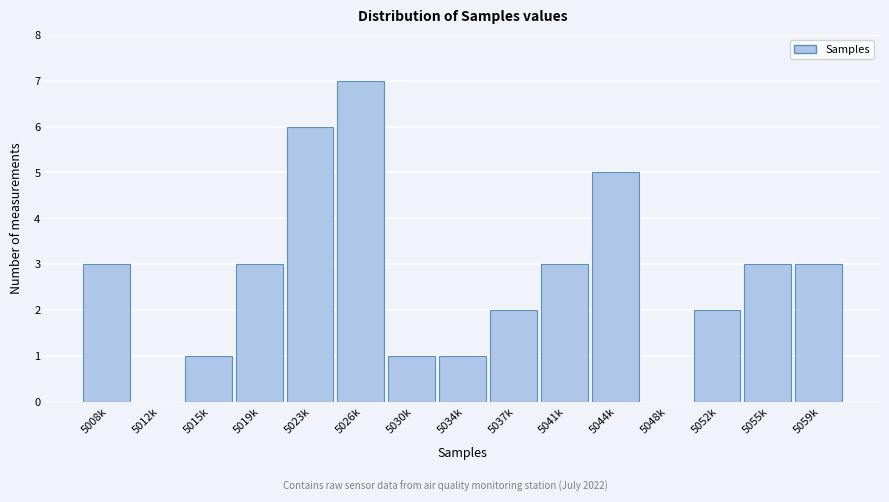

Reading left to right, extract all data points from this chart.

5008k=3	5012k=0	5015k=1	5019k=3	5023k=6	5026k=7	5030k=1	5034k=1	5037k=2	5041k=3	5044k=5	5048k=0	5052k=2	5055k=3	5059k=3